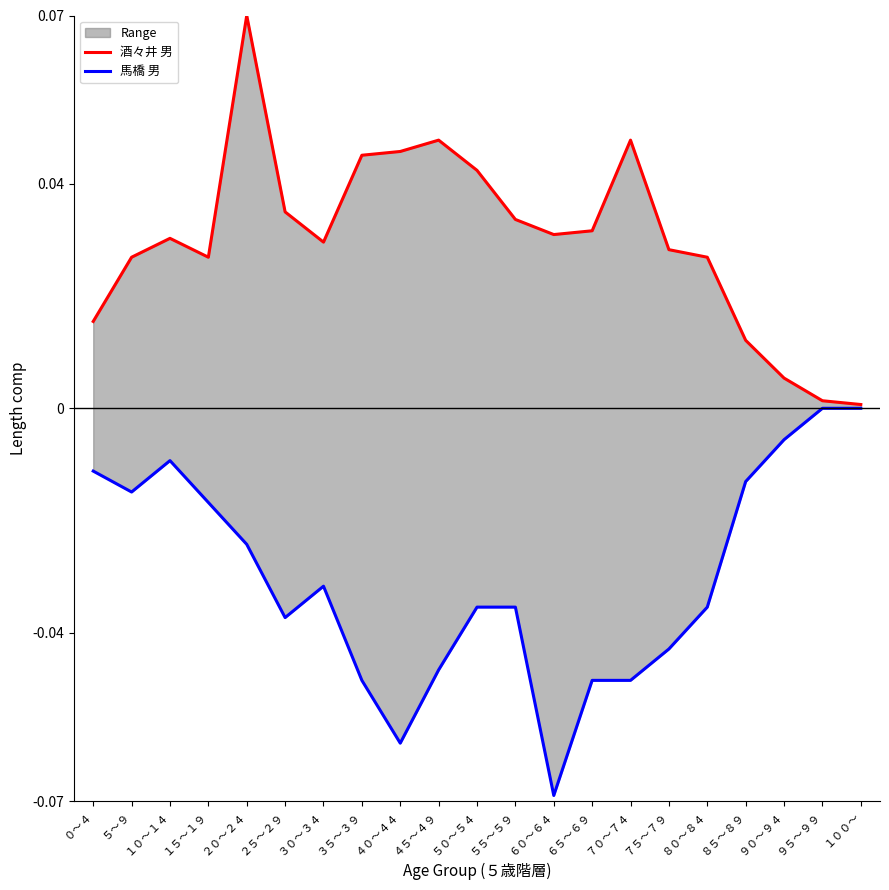

How many categories are shown in the chart?

21